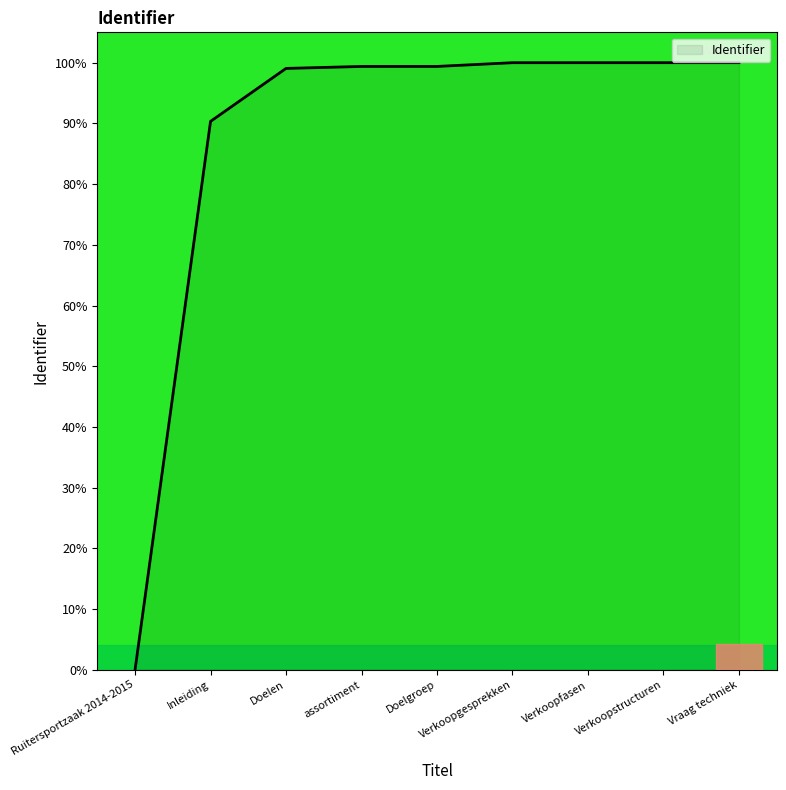

The value at Vraag techniek is 22.3. True or false?

False